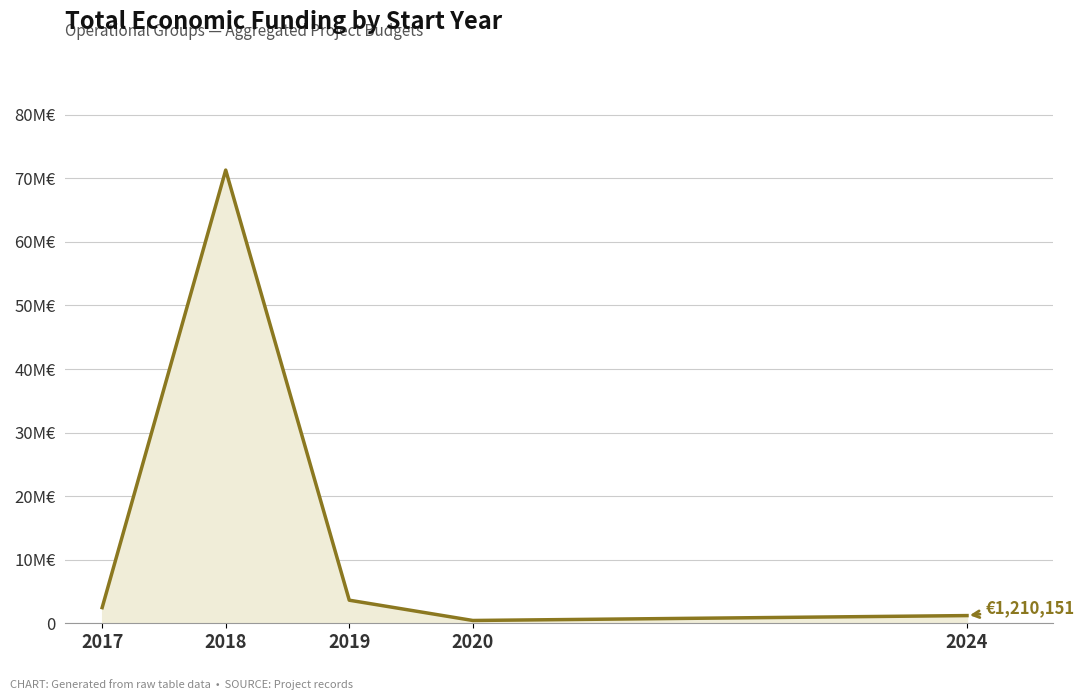

Reading right to left, list all the values displayed in this chart.

2024=1210151	2020=439594	2019=3630869	2018=71292975	2017=2464572